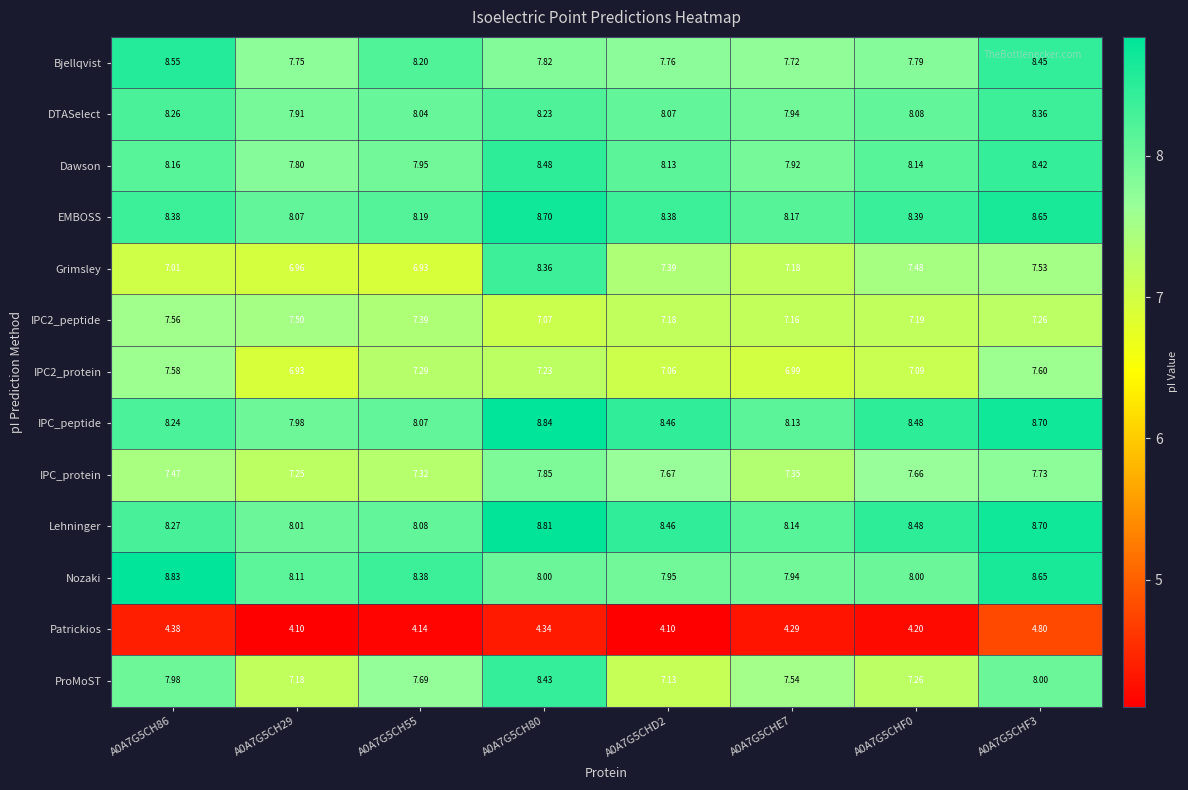

Is the value of IPC_peptide at A0A7G5CH86 greater than the value of IPC_protein at A0A7G5CHF0?

Yes